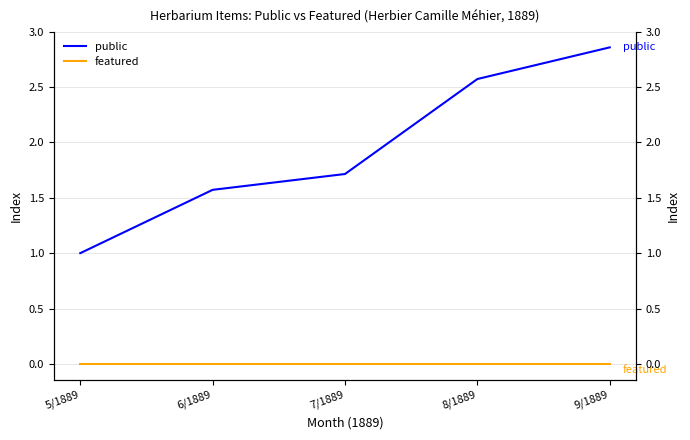

What are all the series names shown in the legend?

public, featured